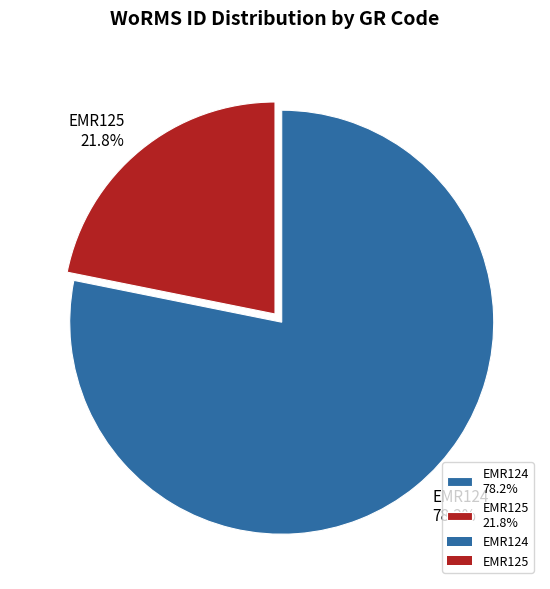

Is EMR125 the majority of the pie?

No